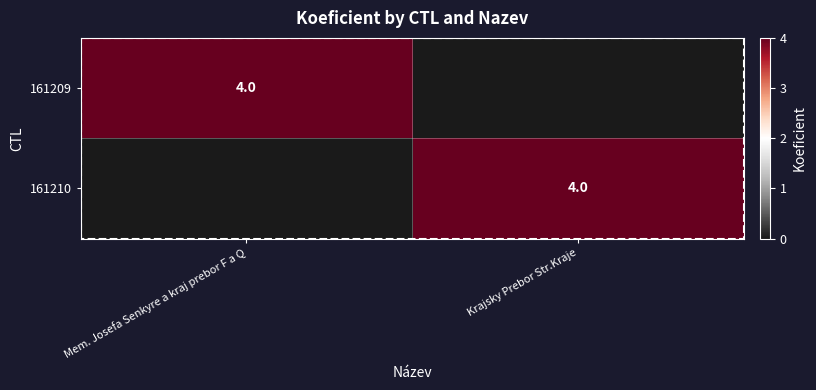

The value of 161210 at Krajsky Prebor Str.Kraje is 4. True or false?

True